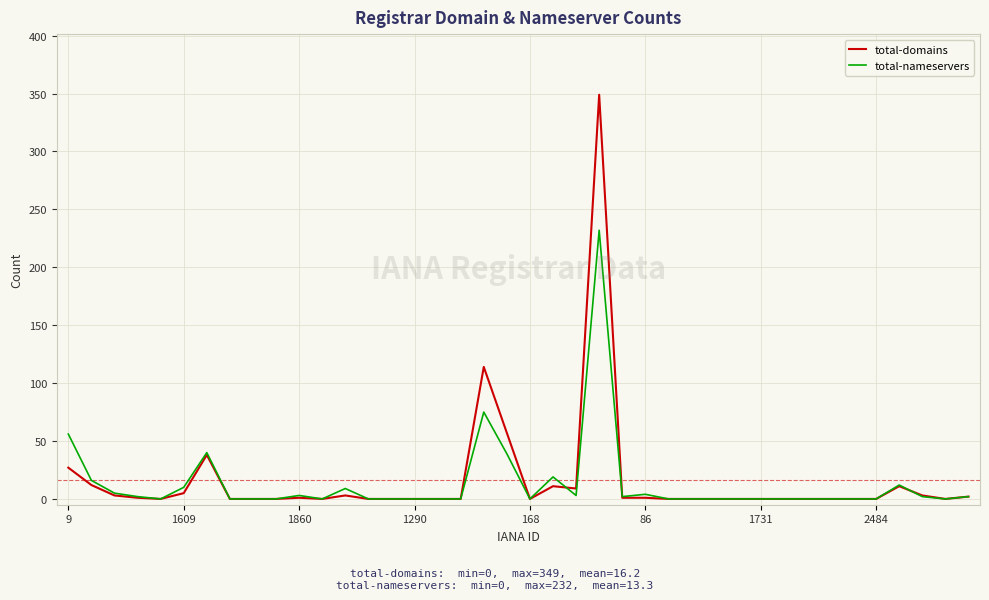

Which series has the widest spread of values?

total-domains